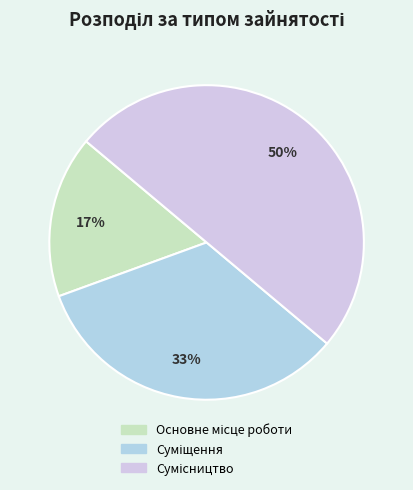

How many segments does this pie chart have?

3